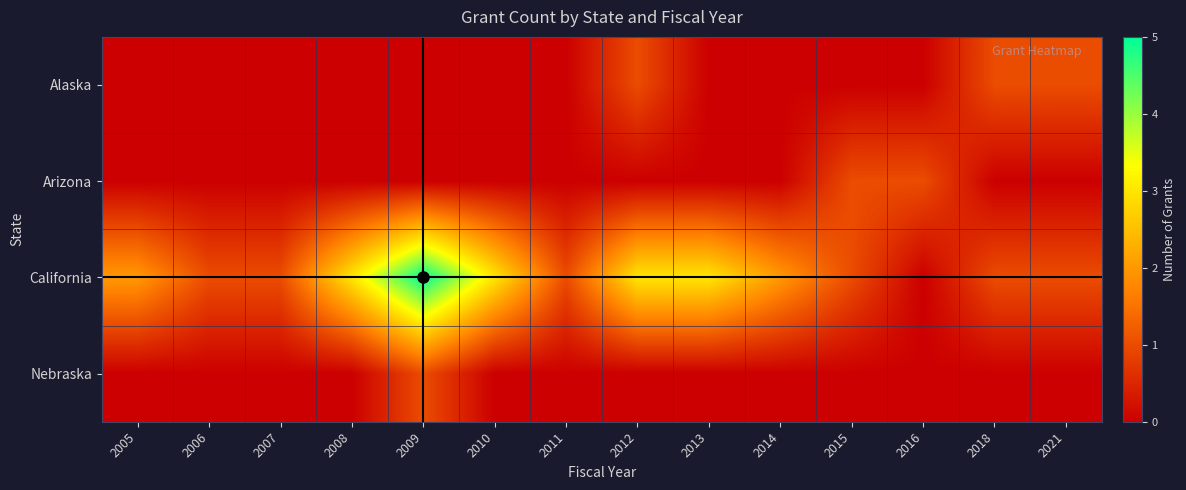

At 2008, list the series in order from smallest to largest.

Alaska, Arizona, Nebraska, California